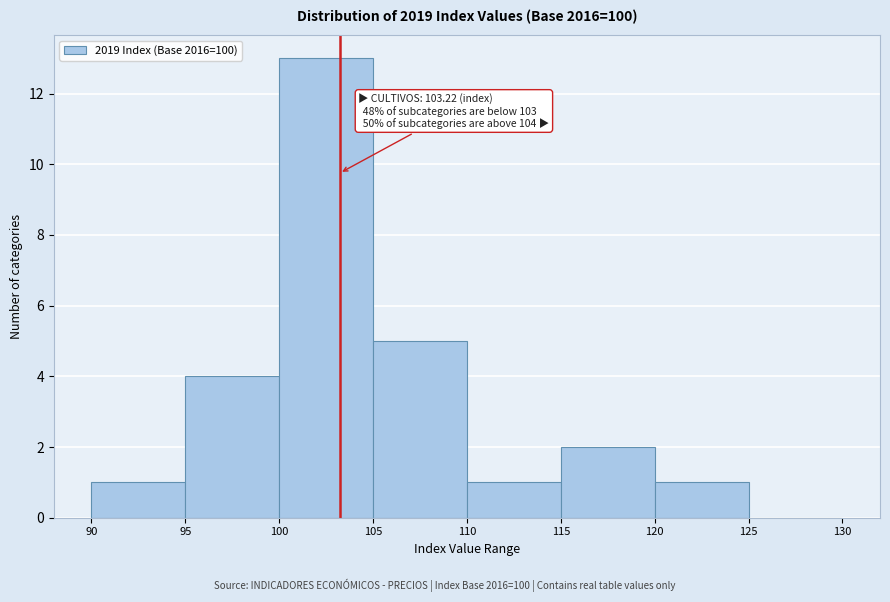

Which range on the x-axis has the tallest bar?

100 to 105